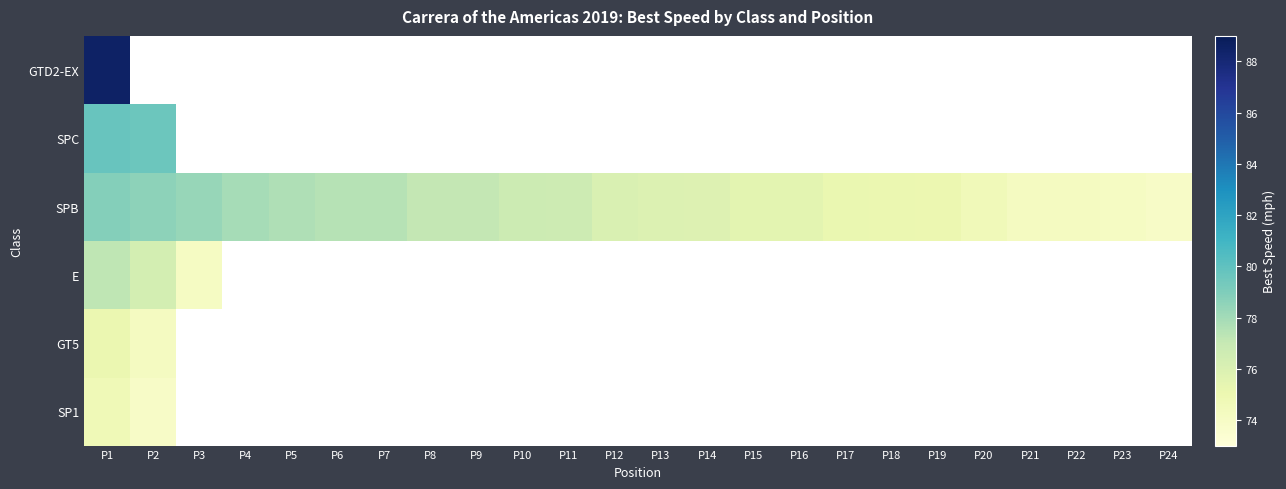

At which category does the chart reach its minimum across all series?

P24